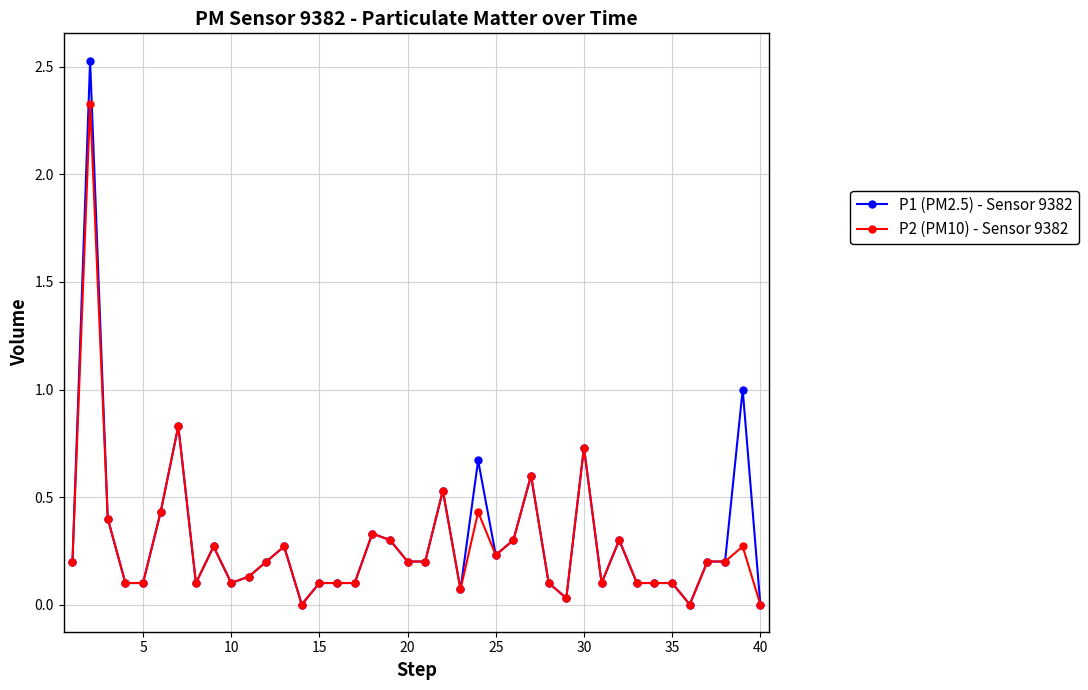

Rank the series by their average value, from highest to lowest.

P1 (PM2.5) - Sensor 9382, P2 (PM10) - Sensor 9382